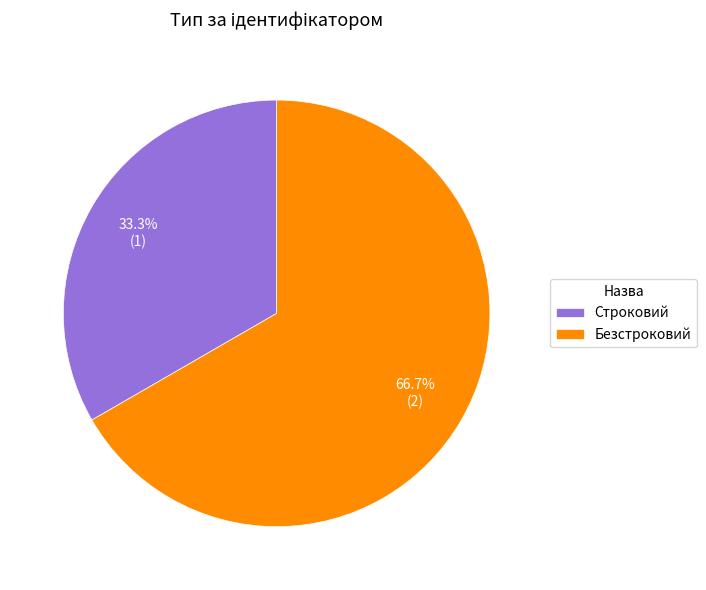

Approximately how many times larger is the value at Строковий compared to Безстроковий?

0.5